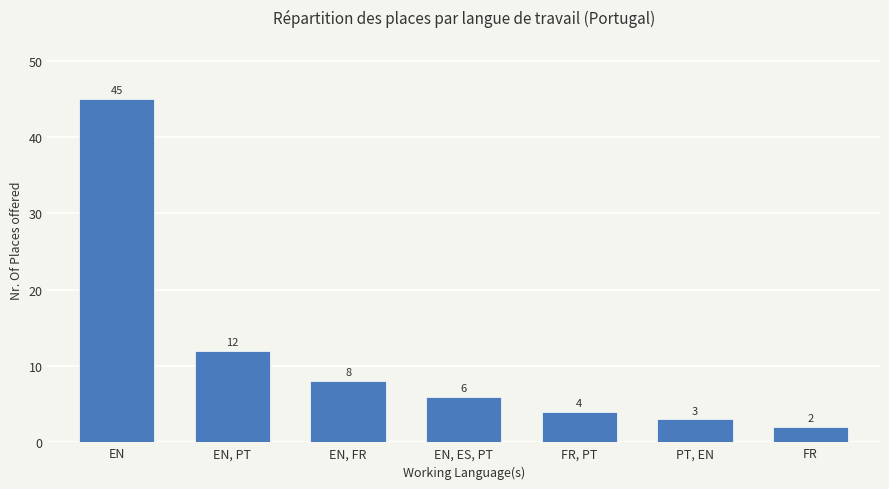

What is the label of the 1st bar from the left?

EN